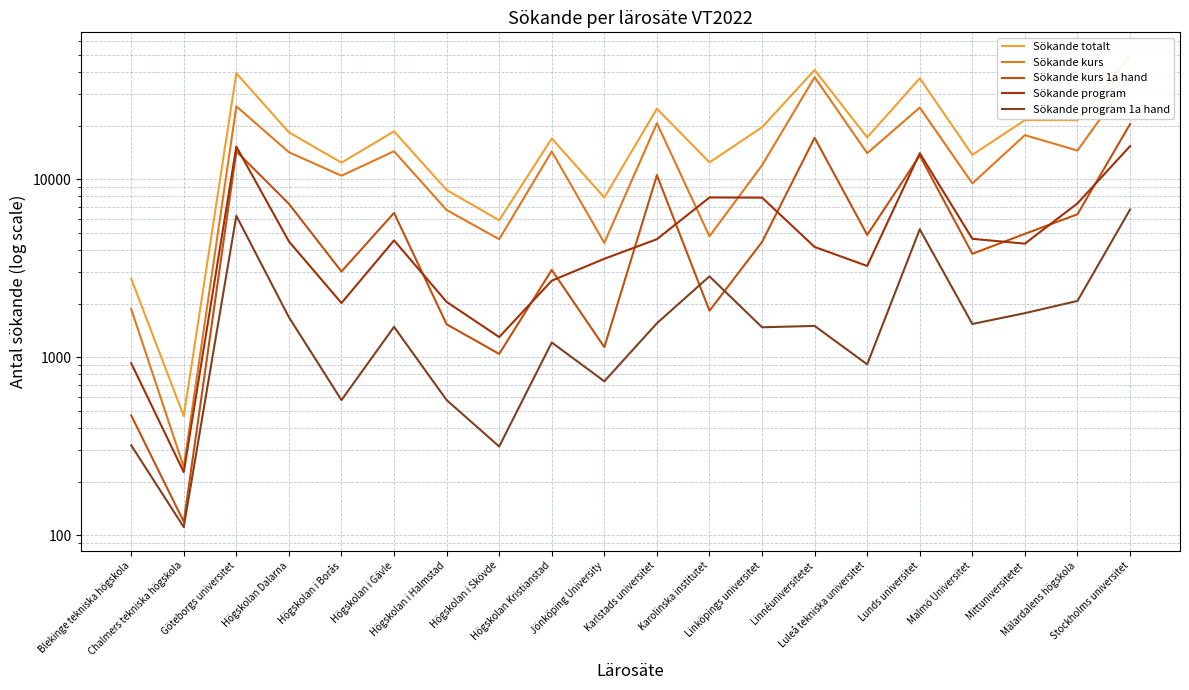

Reading right to left, extract all data points from this chart.

Sökande totalt: Stockholms universitet=49248	Mälardalens högskola=21435	Mittuniversitetet=21464	Malmö Universitet=13687	Lunds universitet=36851	Luleå tekniska universitet=17159	Linnéuniversitetet=41032	Linköpings universitet=19567	Karolinska institutet=12418	Karlstads universitet=24880	Jönköping University=7879	Högskolan Kristianstad=16919	Högskolan i Skövde=5871	Högskolan i Halmstad=8693	Högskolan i Gävle=18549	Högskolan i Borås=12379	Högskolan Dalarna=18320	Göteborgs universitet=39348	Chalmers tekniska högskola=467	Blekinge tekniska högskola=2759
Sökande kurs: Stockholms universitet=37380	Mälardalens högskola=14475	Mittuniversitetet=17668	Malmö Universitet=9463	Lunds universitet=25238	Luleå tekniska universitet=13989	Linnéuniversitetet=37391	Linköpings universitet=11970	Karolinska institutet=4775	Karlstads universitet=20621	Jönköping University=4385	Högskolan Kristianstad=14313	Högskolan i Skövde=4598	Högskolan i Halmstad=6703	Högskolan i Gävle=14344	Högskolan i Borås=10454	Högskolan Dalarna=14161	Göteborgs universitet=25647	Chalmers tekniska högskola=241	Blekinge tekniska högskola=1865
Sökande kurs 1a hand: Stockholms universitet=20375	Mälardalens högskola=6351	Mittuniversitetet=4930	Malmö Universitet=3807	Lunds universitet=13582	Luleå tekniska universitet=4862	Linnéuniversitetet=17068	Linköpings universitet=4439	Karolinska institutet=1823	Karlstads universitet=10528	Jönköping University=1138	Högskolan Kristianstad=3091	Högskolan i Skövde=1043	Högskolan i Halmstad=1530	Högskolan i Gävle=6463	Högskolan i Borås=3028	Högskolan Dalarna=7267	Göteborgs universitet=14336	Chalmers tekniska högskola=119	Blekinge tekniska högskola=471
Sökande program: Stockholms universitet=15325	Mälardalens högskola=7311	Mittuniversitetet=4341	Malmö Universitet=4622	Lunds universitet=13991	Luleå tekniska universitet=3254	Linnéuniversitetet=4159	Linköpings universitet=7874	Karolinska institutet=7890	Karlstads universitet=4600	Jönköping University=3570	Högskolan Kristianstad=2690	Högskolan i Skövde=1297	Högskolan i Halmstad=2044	Högskolan i Gävle=4530	Högskolan i Borås=2014	Högskolan Dalarna=4468	Göteborgs universitet=15238	Chalmers tekniska högskola=226	Blekinge tekniska högskola=925
Sökande program 1a hand: Stockholms universitet=6750	Mälardalens högskola=2070	Mittuniversitetet=1767	Malmö Universitet=1536	Lunds universitet=5228	Luleå tekniska universitet=911	Linnéuniversitetet=1498	Linköpings universitet=1472	Karolinska institutet=2844	Karlstads universitet=1551	Jönköping University=732	Högskolan Kristianstad=1209	Högskolan i Skövde=315	Högskolan i Halmstad=574	Högskolan i Gävle=1480	Högskolan i Borås=574	Högskolan Dalarna=1677	Göteborgs universitet=6223	Chalmers tekniska högskola=111	Blekinge tekniska högskola=320